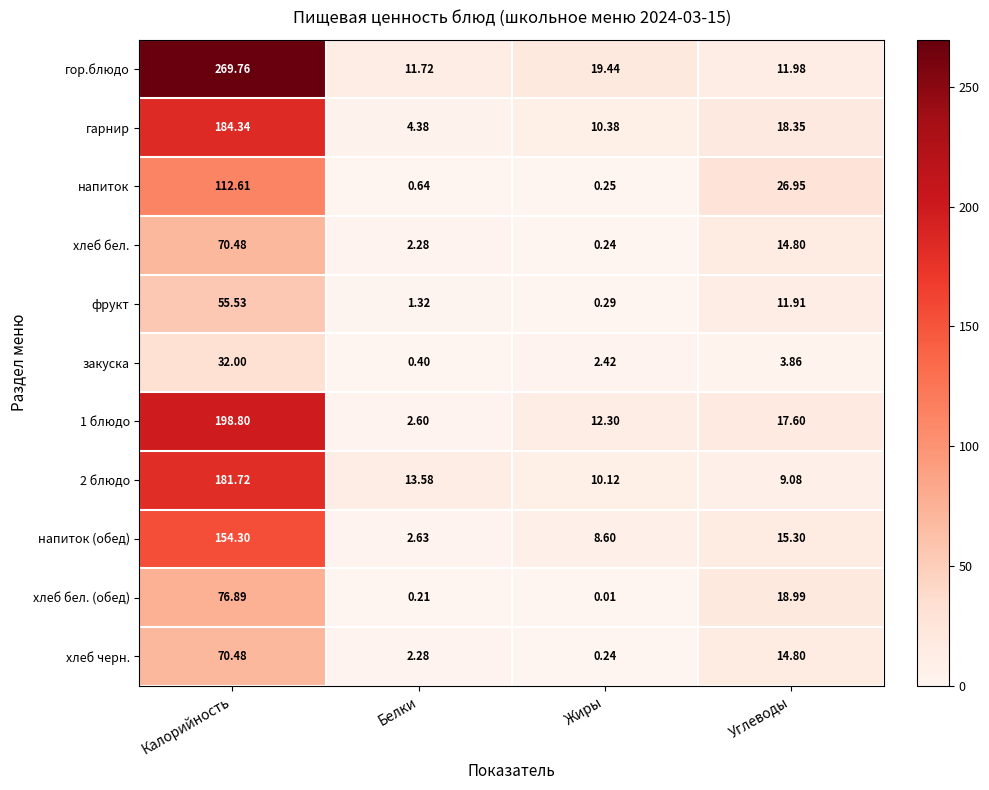

List the labels in order of 1 блюдо value, smallest first.

Белки, Жиры, Углеводы, Калорийность